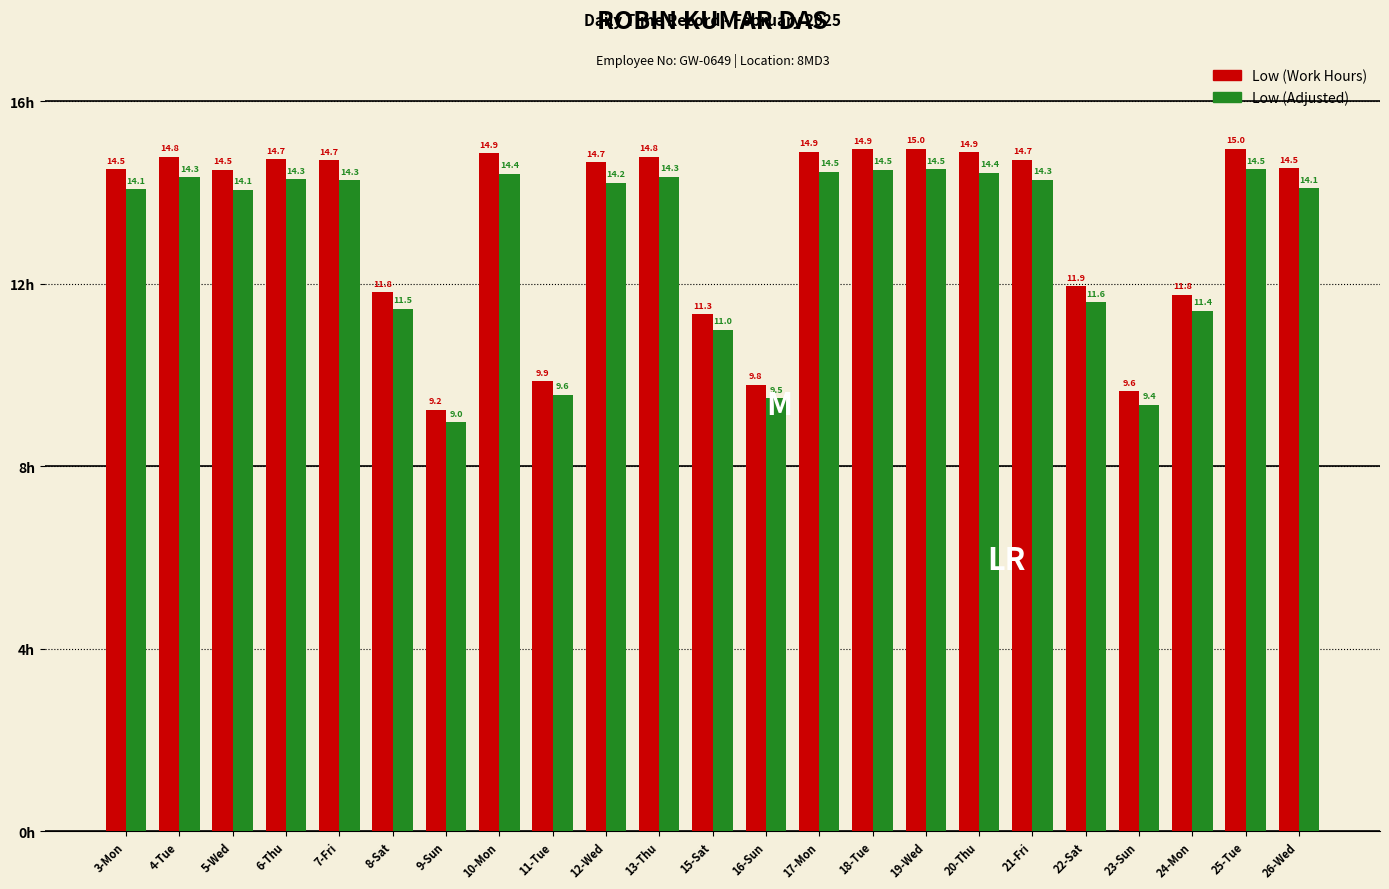

What is the sum of the Low (Work Hours) values at 18-Tue and 16-Sun?

24.7